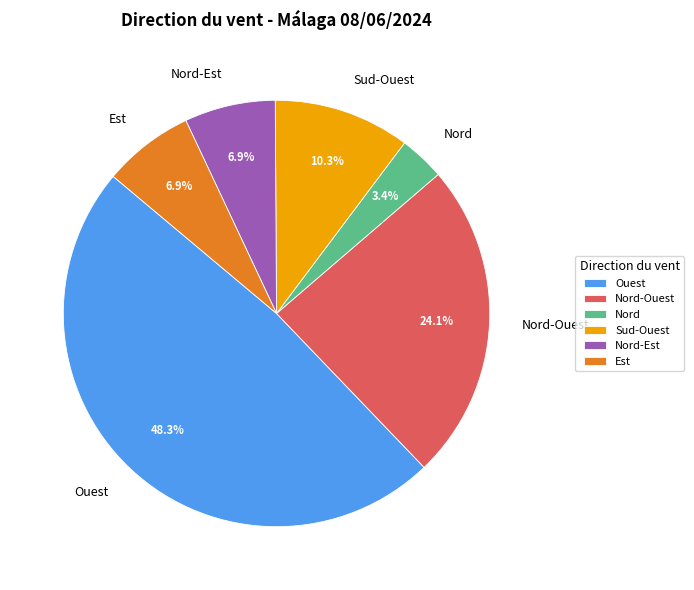

Which category has the biggest portion of the pie?

Ouest